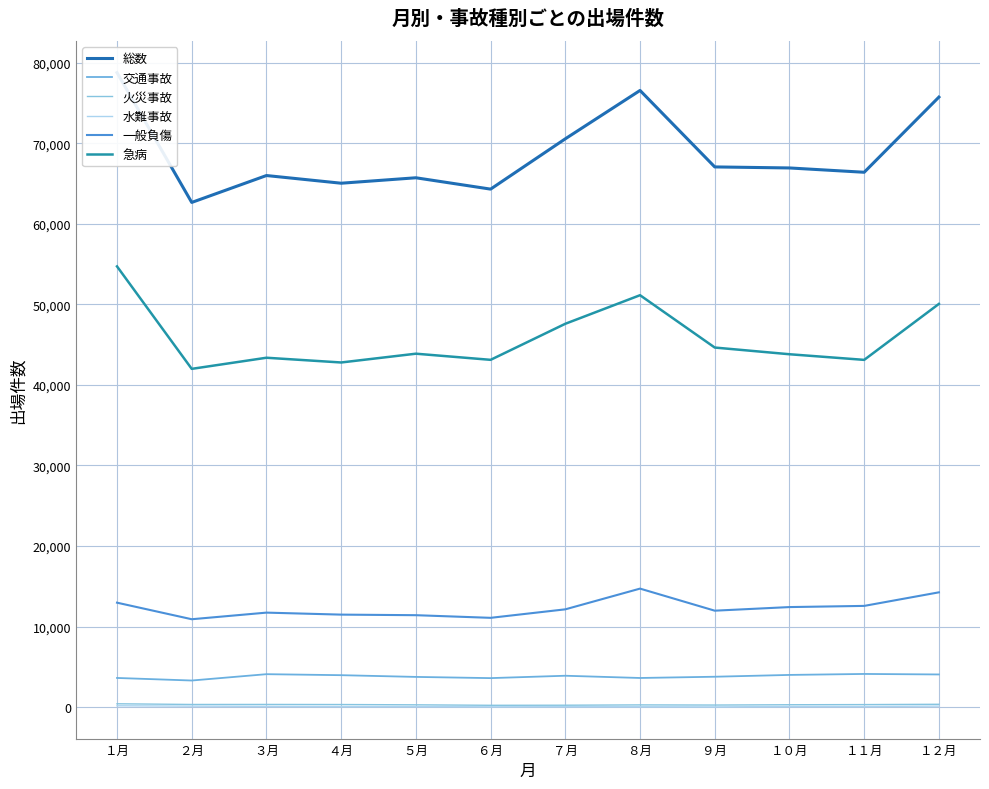

The 一般負傷 series shows 8520 at １２月. True or false?

False